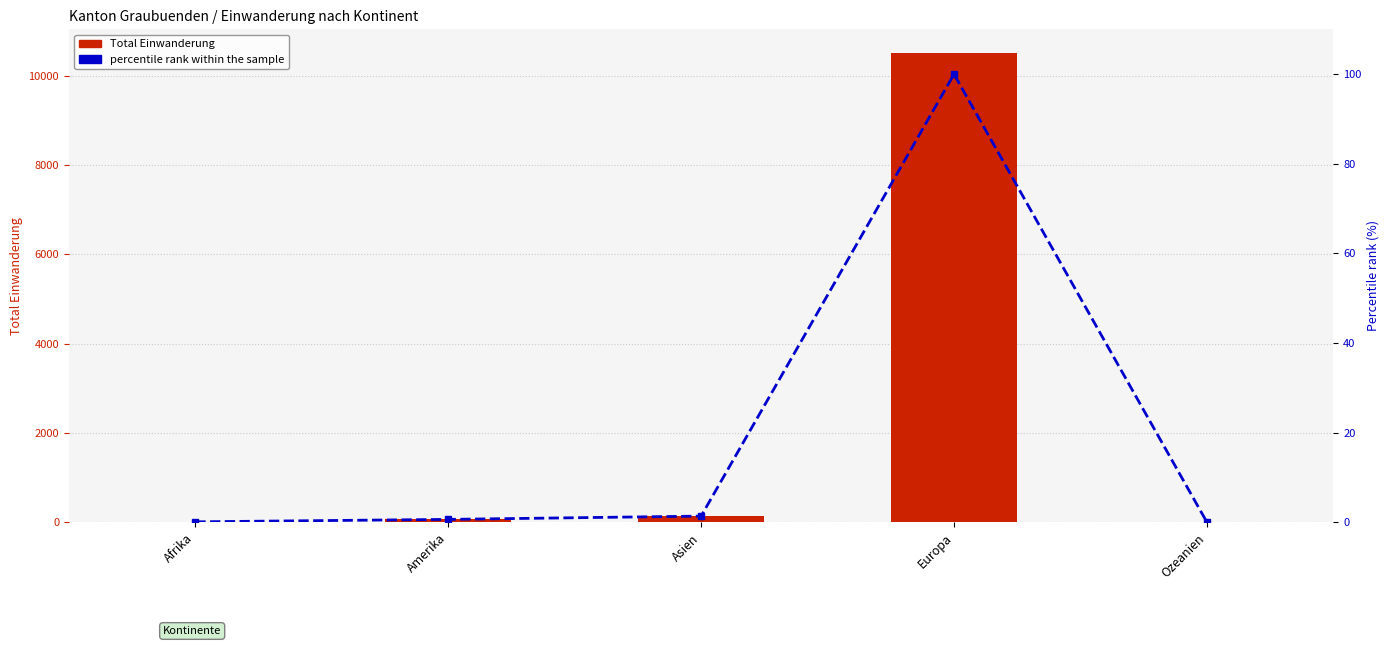

How many data points does each series have?

5